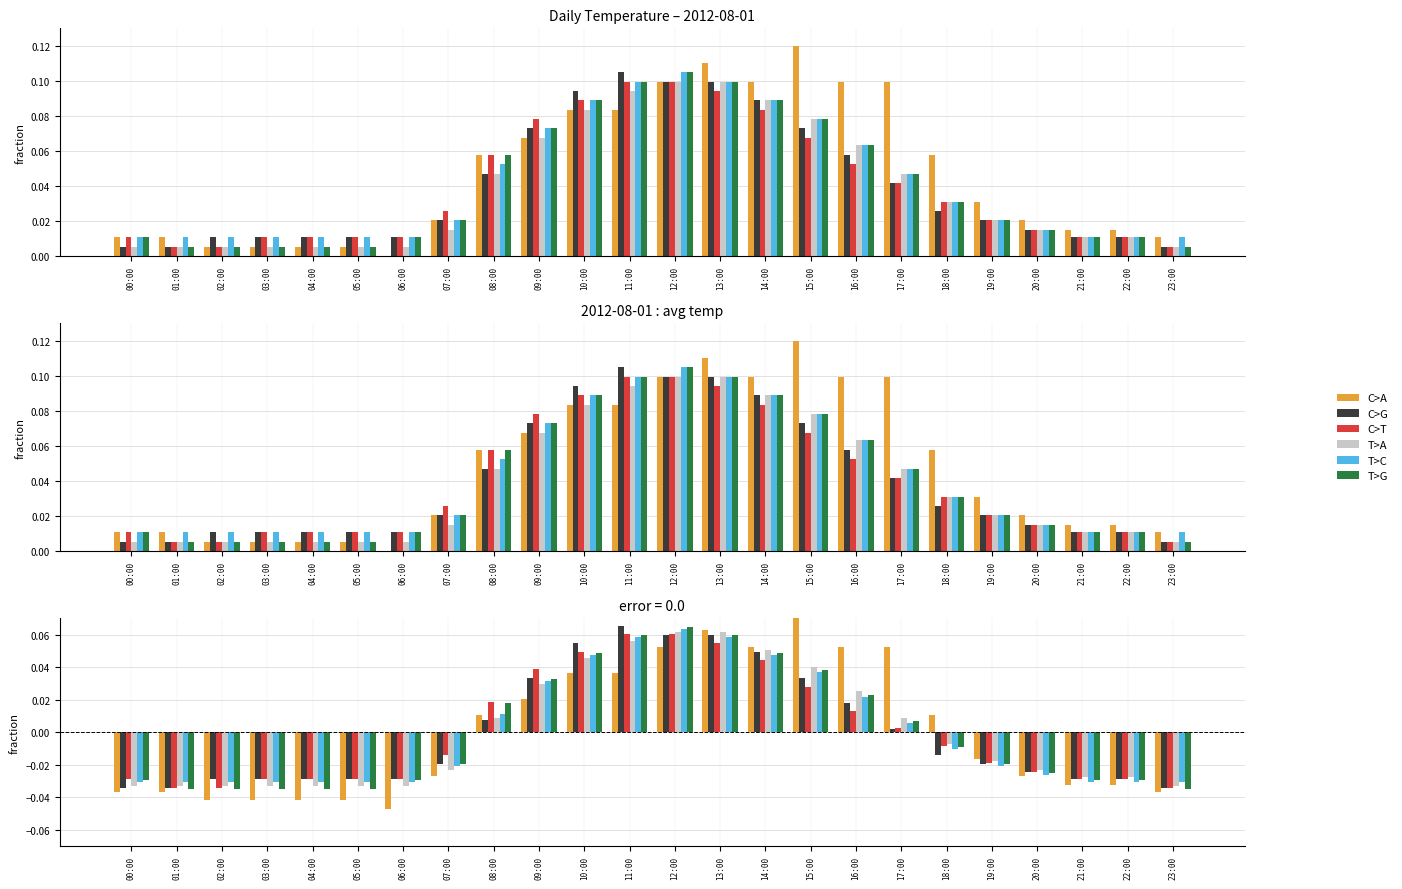

List the series in order of their peak value, lowest first.

C>T, T>A, T>C, T>G, C>G, C>A